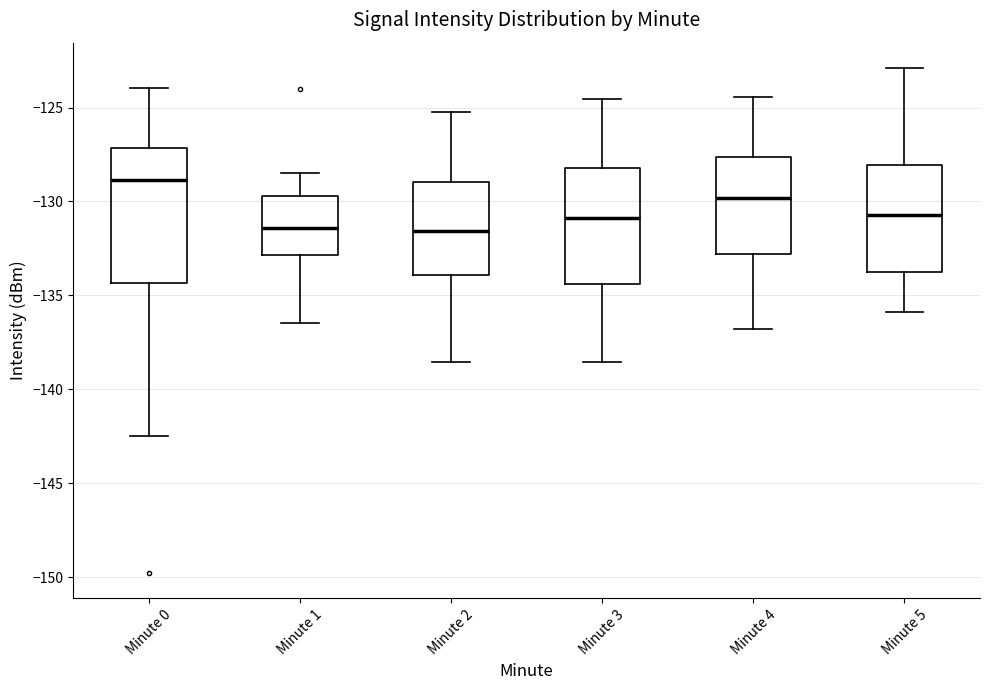

Reading left to right, transcribe this box plot: for each box, give where its median line is, the range the box spans, and where its two whiskers end, as read against the y-axis. The values are not printed on the chart, so give them approximately, as read against the axis.

Minute 0: median -129.0, box -134.5 to -127.0, whiskers -142.5 to -124.0
Minute 1: median -131.5, box -133.0 to -129.5, whiskers -136.5 to -128.5
Minute 2: median -131.5, box -134.0 to -129.0, whiskers -138.5 to -125.0
Minute 3: median -131.0, box -134.5 to -128.0, whiskers -138.5 to -124.5
Minute 4: median -130.0, box -133.0 to -127.5, whiskers -137.0 to -124.5
Minute 5: median -130.5, box -133.5 to -128.0, whiskers -136.0 to -123.0